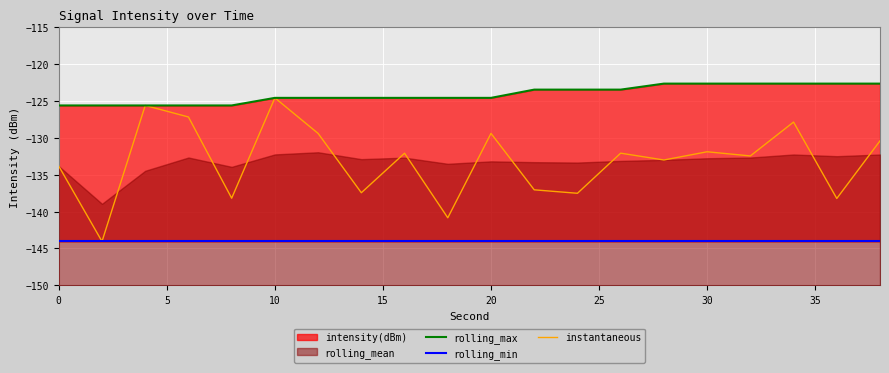

The value of instantaneous at 30 is -131.9. True or false?

True